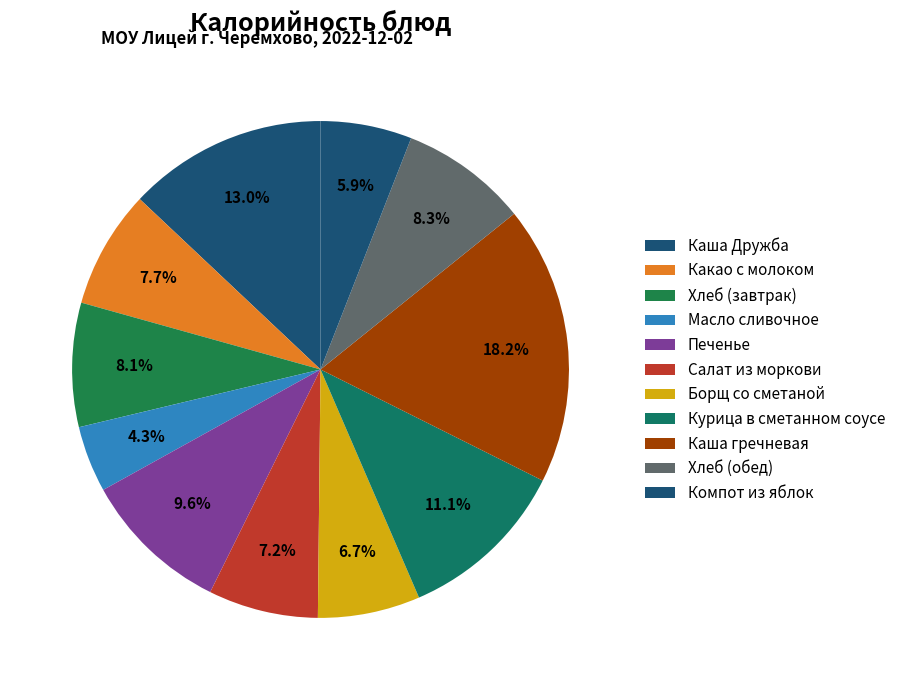

Which slice is the largest?

Каша гречневая